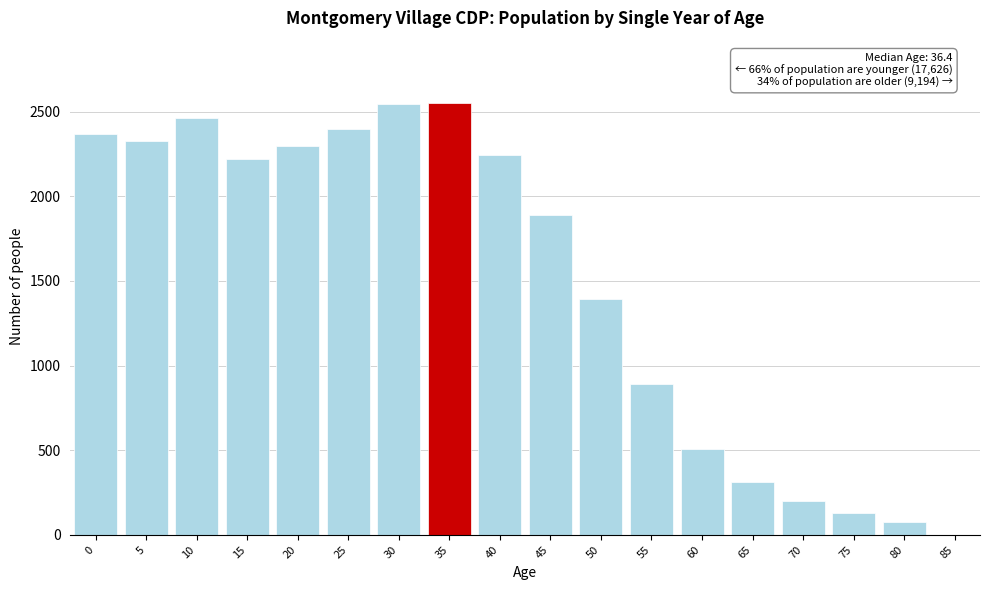

Is it true that the value at 30 is 1270?

False